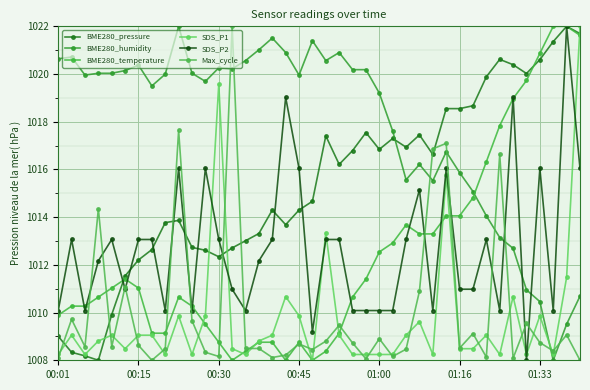

Reading left to right, transcribe all the data shown in this chart.

BME280_pressure: 1009.0	1008.3	1008.2	1008.0	1009.9	1011.5	1012.2	1012.6	1013.8	1013.9	1012.7	1012.6	1012.3	1012.7	1013.0	1013.3	1014.3	1013.7	1014.3	1014.7	1017.4	1016.2	1016.8	1017.5	1016.8	1017.3	1016.9	1017.4	1016.6	1018.6	1018.6	1018.7	1019.9	1020.6	1020.4	1020.0	1020.6	1021.4	1022.0	1021.7
BME280_humidity: 1020.6	1020.7	1020.0	1020.0	1020.0	1020.1	1020.4	1019.5	1020.0	1022.0	1020.0	1019.7	1020.3	1020.2	1020.6	1021.0	1021.5	1020.9	1020.0	1021.4	1020.6	1020.9	1020.2	1020.2	1019.2	1017.6	1015.6	1016.2	1015.5	1016.7	1015.9	1015.1	1014.1	1013.1	1012.7	1011.0	1010.5	1008.0	1009.5	1010.7
BME280_temperature: 1009.9	1010.3	1010.3	1010.6	1011.0	1011.4	1011.0	1009.1	1009.1	1010.6	1010.3	1009.5	1008.8	1008.0	1008.4	1008.8	1008.8	1008.0	1008.8	1008.0	1008.4	1009.1	1010.6	1011.4	1012.5	1012.9	1013.7	1013.3	1013.3	1014.1	1014.1	1014.8	1016.3	1017.8	1019.0	1019.7	1020.9	1022.0	1022.0	1021.6
SDS_P1: 1008.2	1009.1	1008.2	1008.8	1009.1	1008.5	1009.1	1009.1	1008.2	1009.9	1008.2	1009.9	1019.6	1008.5	1008.2	1008.8	1009.1	1010.7	1009.9	1008.0	1013.3	1009.1	1008.2	1008.2	1008.2	1008.2	1009.1	1009.6	1008.2	1015.8	1008.5	1008.5	1009.1	1008.2	1010.7	1008.2	1009.9	1008.2	1011.5	1022.0
SDS_P2: 1010.1	1013.1	1010.1	1012.2	1013.1	1011.0	1013.1	1013.1	1010.1	1016.0	1010.1	1016.0	1013.1	1011.0	1010.1	1012.2	1013.1	1019.0	1016.0	1009.2	1013.1	1013.1	1010.1	1010.1	1010.1	1010.1	1013.1	1015.1	1010.1	1016.0	1011.0	1011.0	1013.1	1010.1	1019.0	1008.0	1016.0	1010.1	1022.0	1016.0
Max_cycle: 1008.1	1009.7	1008.6	1014.3	1008.6	1011.1	1008.6	1008.0	1008.5	1017.6	1009.7	1008.3	1008.2	1022.0	1008.5	1008.5	1008.1	1008.2	1008.7	1008.5	1008.8	1009.5	1008.7	1008.1	1008.9	1008.2	1008.5	1010.9	1016.9	1017.1	1008.5	1009.1	1008.1	1016.6	1008.1	1009.5	1008.7	1008.4	1009.1	1008.0